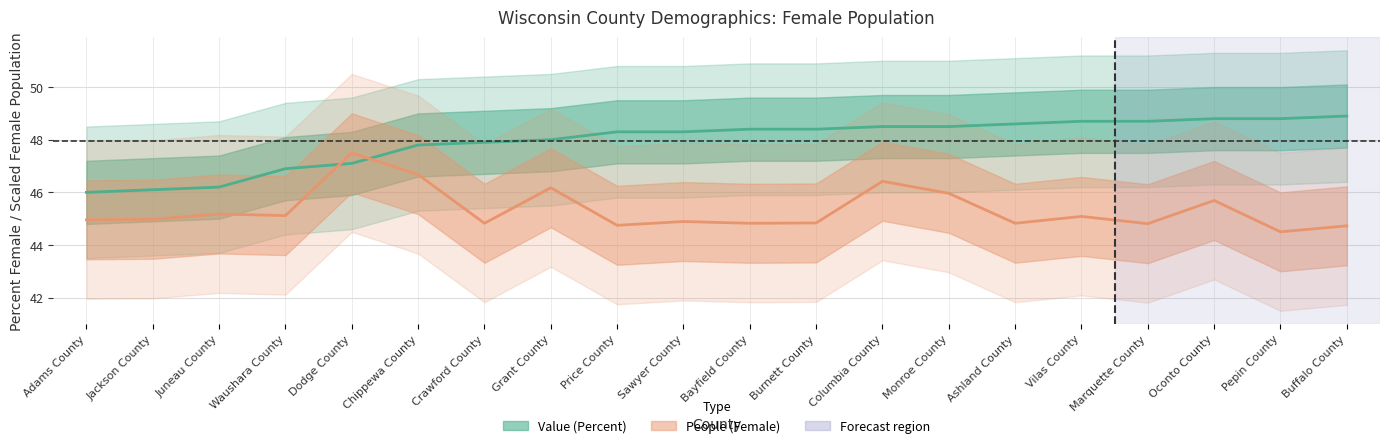

What is the label of the 10th point from the left?

Sawyer County